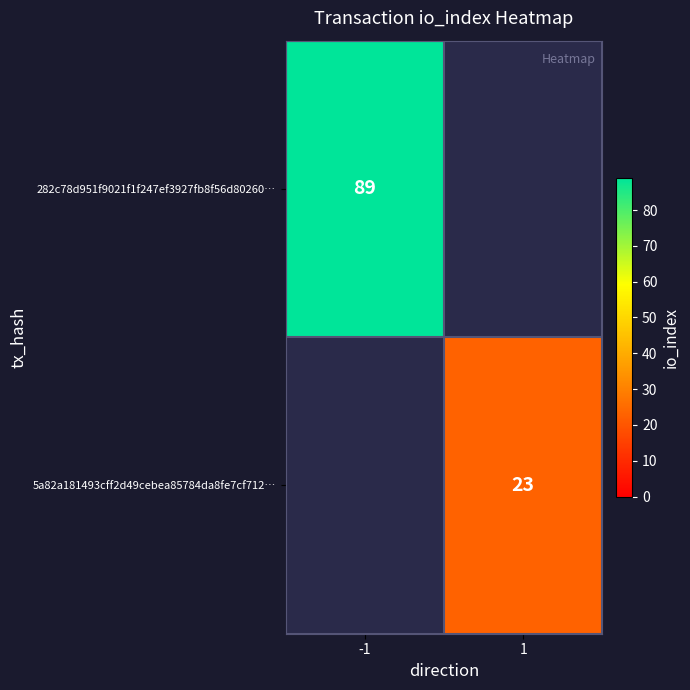

The 5a82a181493cff2d49cebea85784da8fe7cf712… series shows 33 at 1. True or false?

False